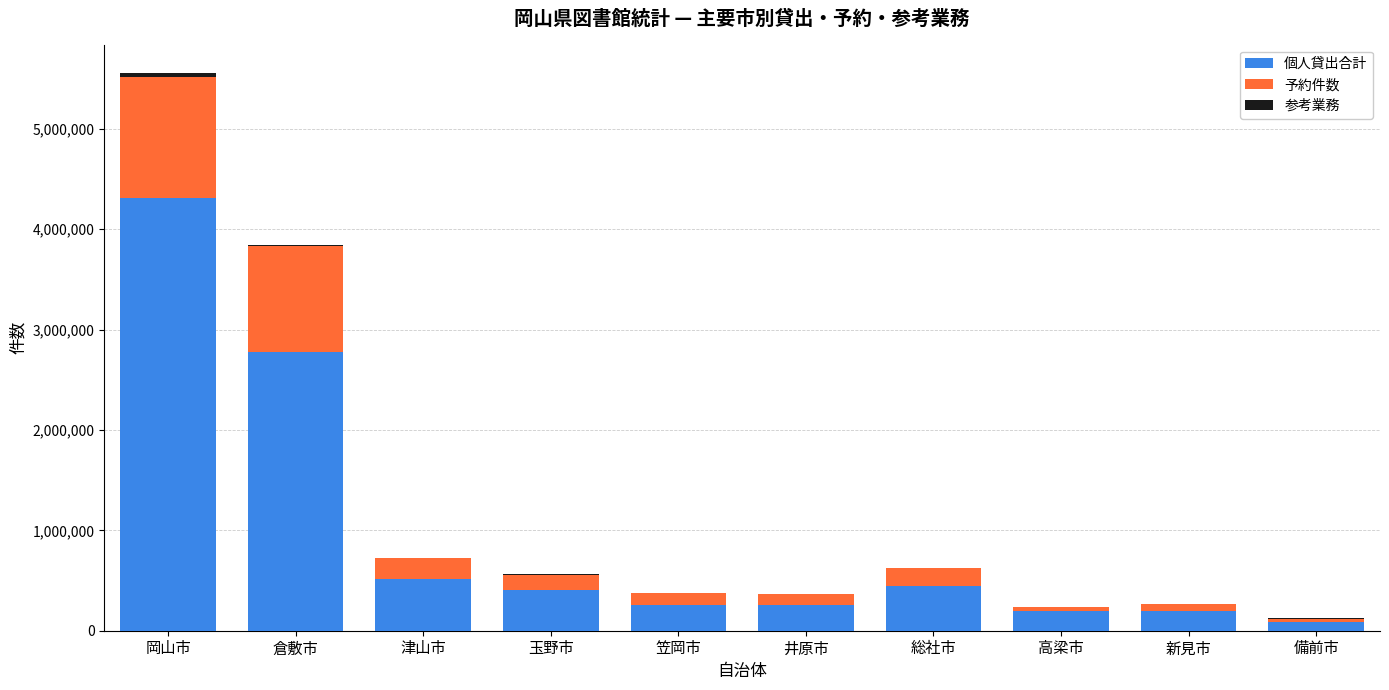

Which category has the highest value in the 個人貸出合計 series?

岡山市